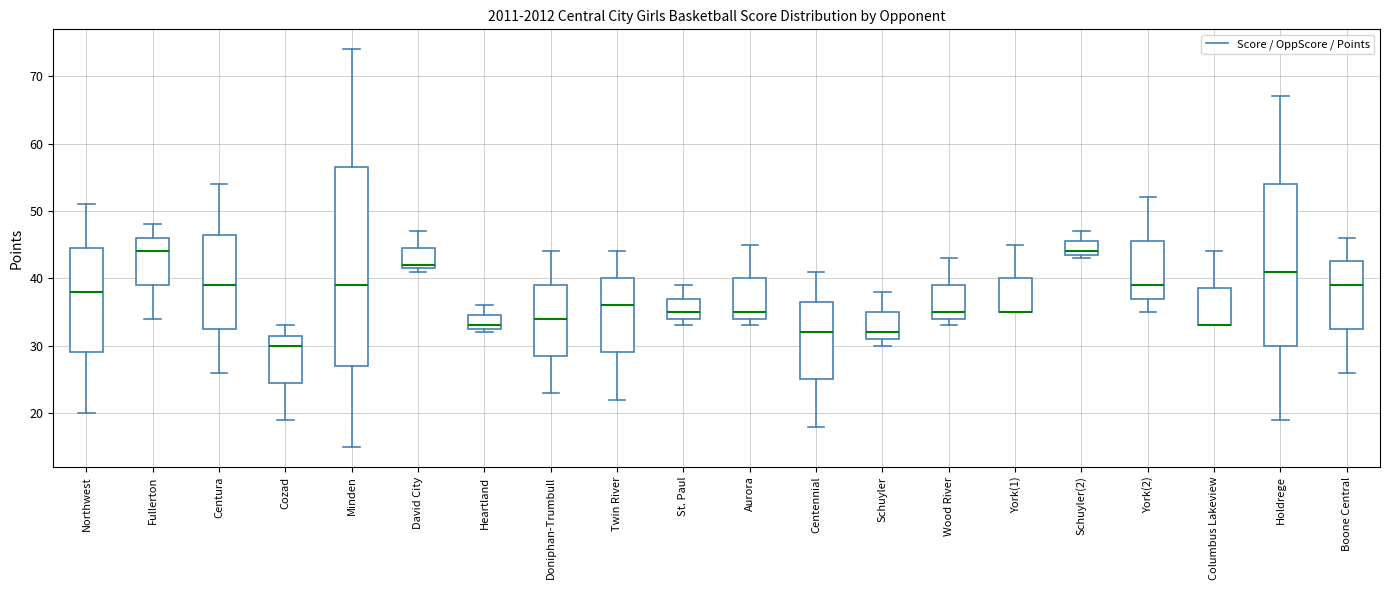

Where is the lower edge of the box for Wood River on the y-axis? The values are not printed on the chart, so give them approximately, as read against the axis.

34